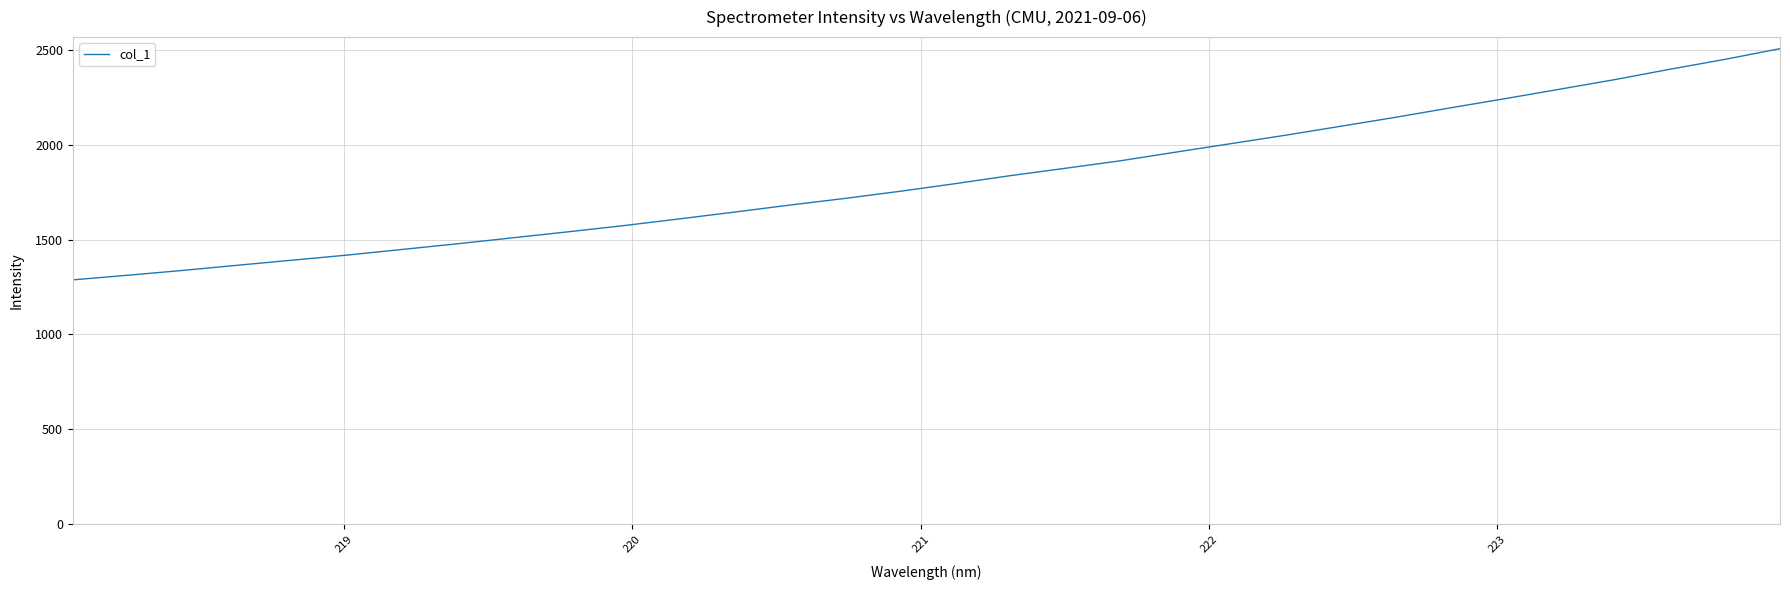

What is the greatest value displayed?

2506.1